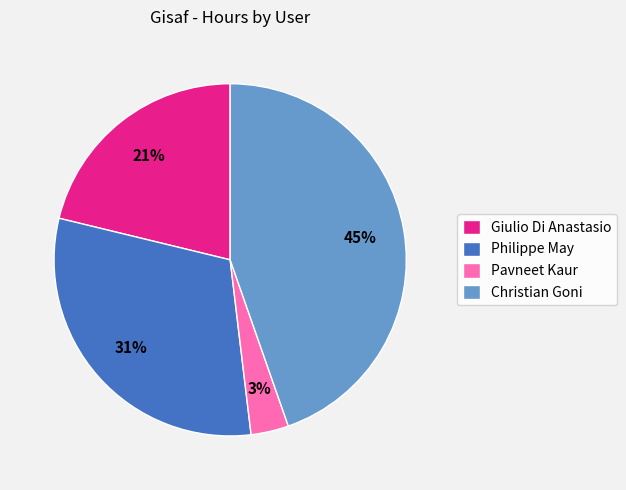

What is the smallest slice in the pie chart?

Pavneet Kaur